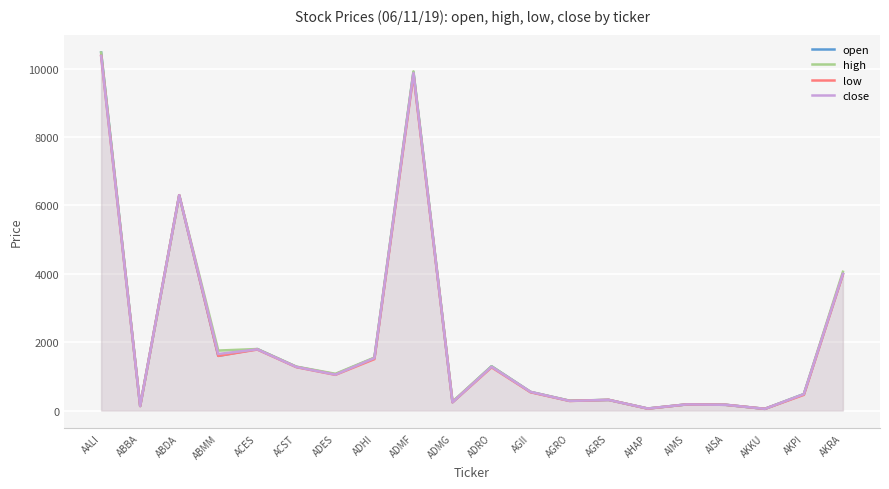

What is the label of the 1st point from the left?

AALI